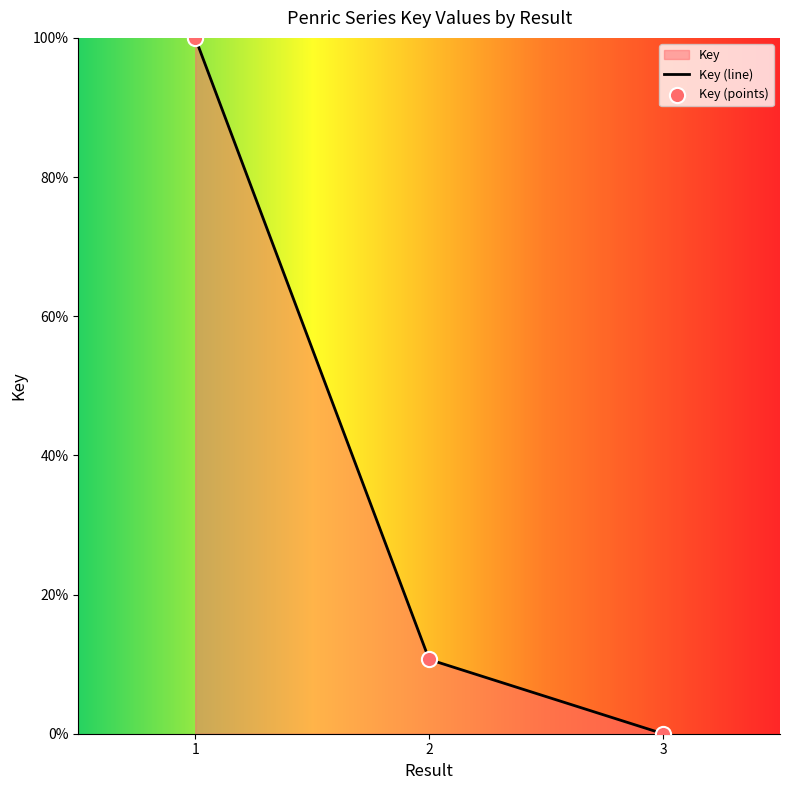

What is the change in value from 1 to 2?

-89.3